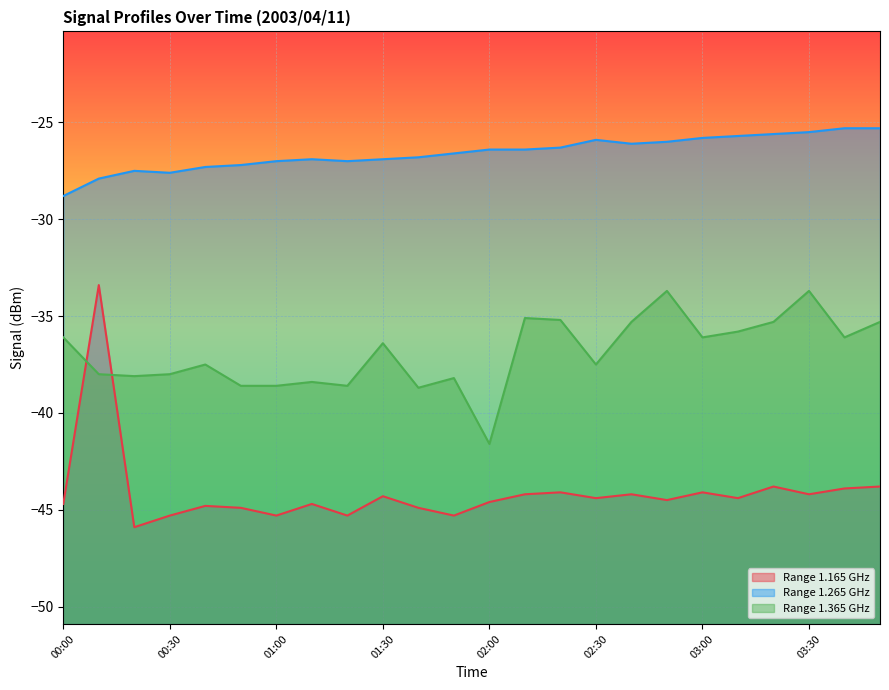

True or false: 1.265 and 1.165 intersect in this chart.

False